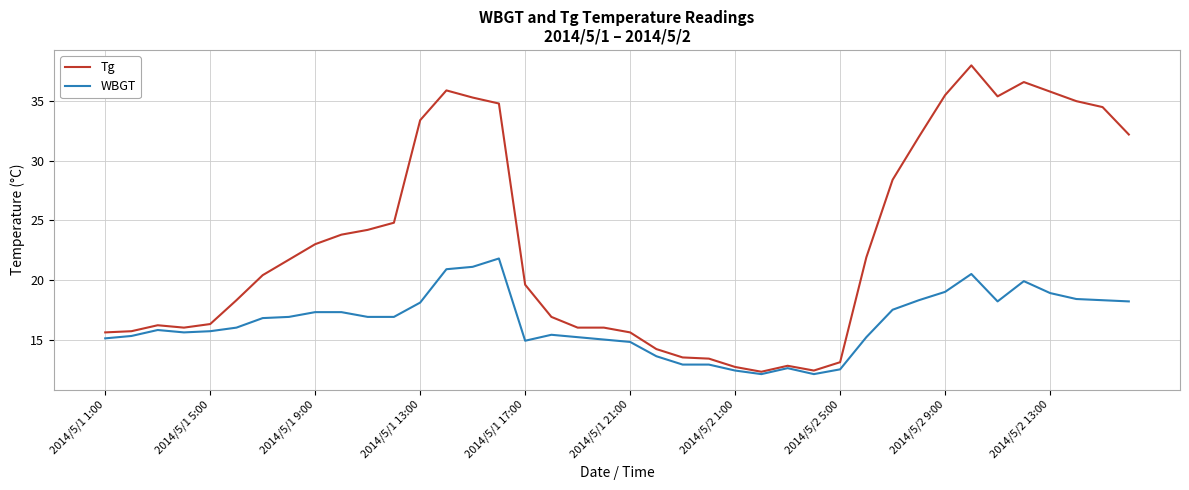

Which series has the widest spread of values?

Tg